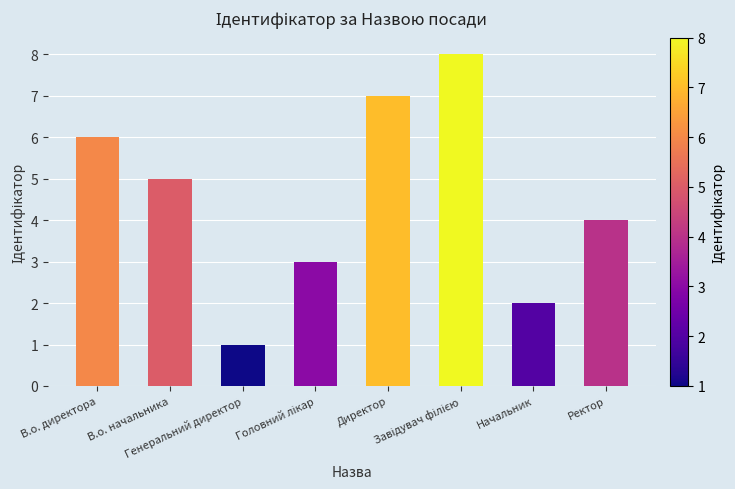

What is the sum of all values?

36